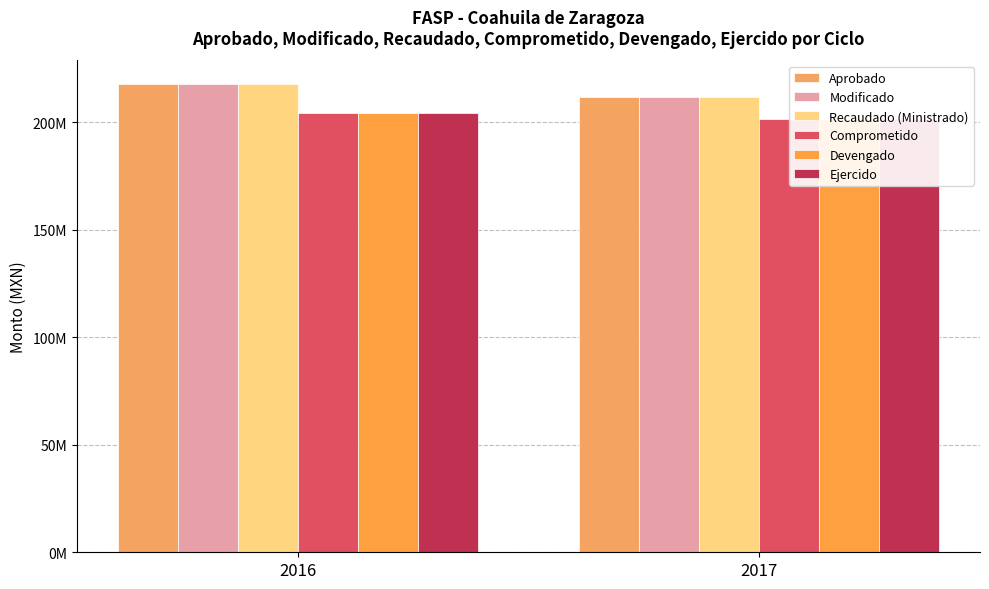

How many bars are there in total?

12